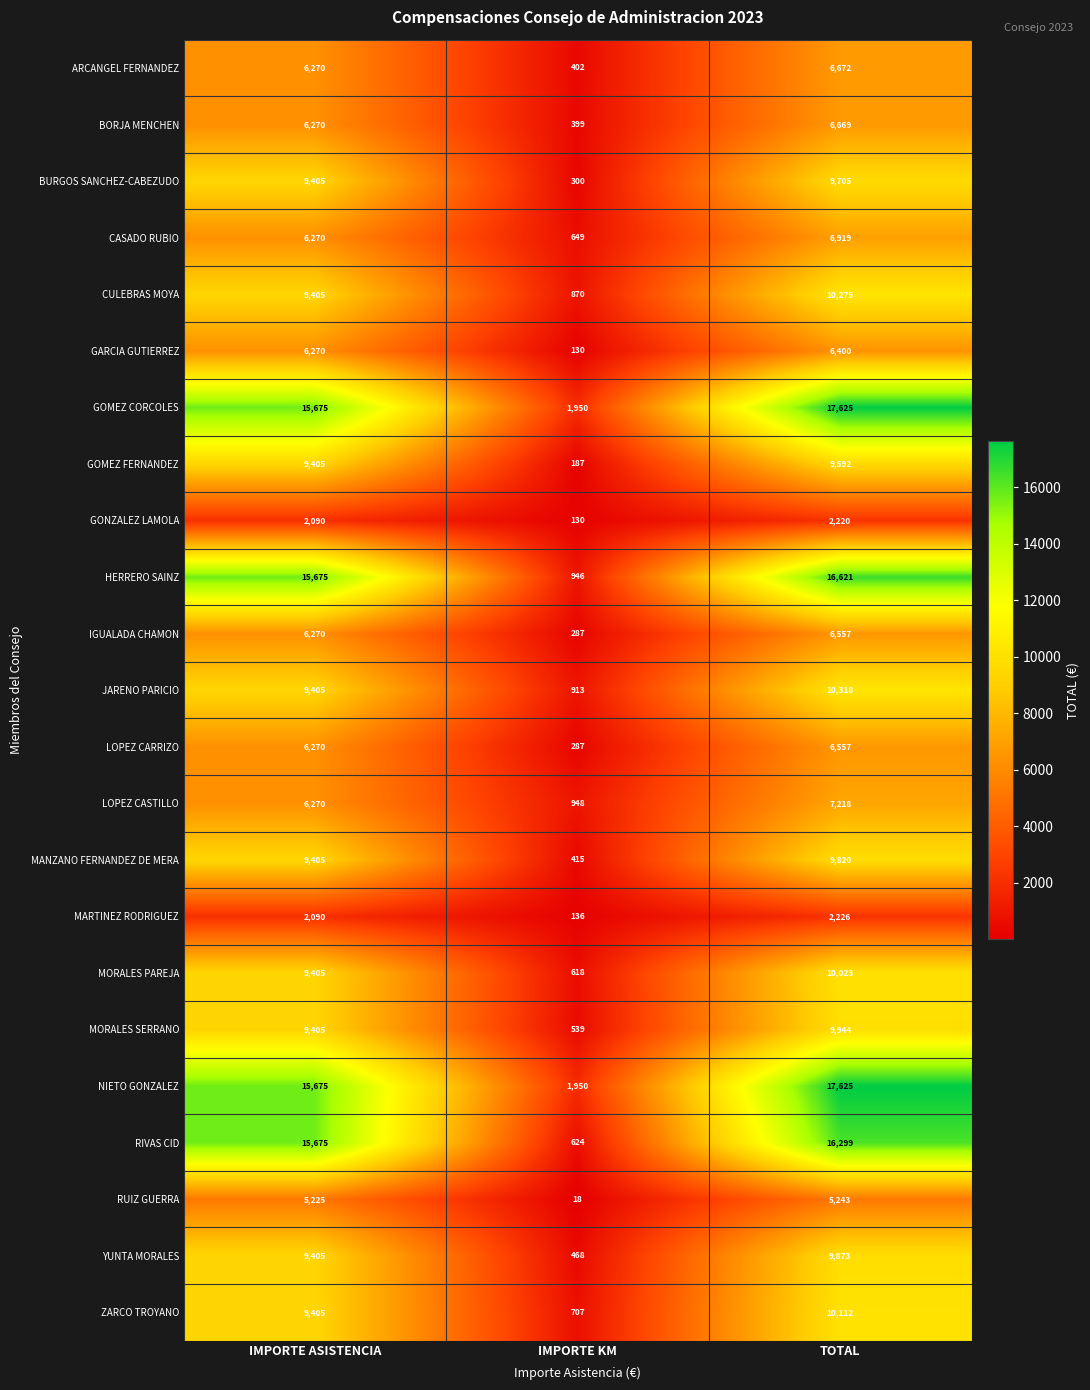

List the labels in order of GOMEZ CORCOLES value, smallest first.

IMPORTE KM, IMPORTE ASISTENCIA, TOTAL